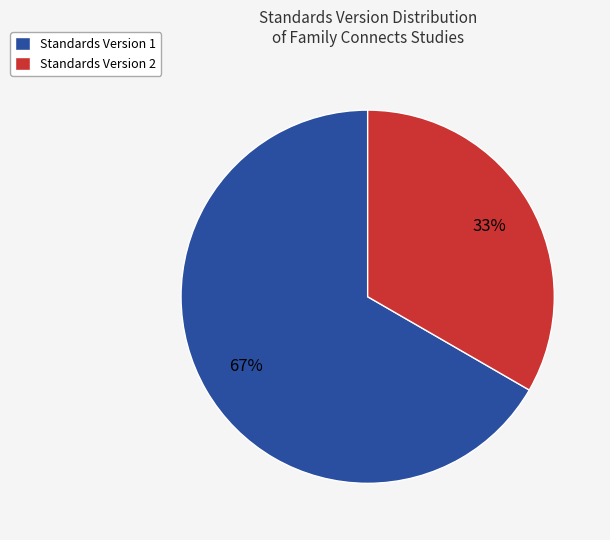

How many slices are in this pie chart?

2